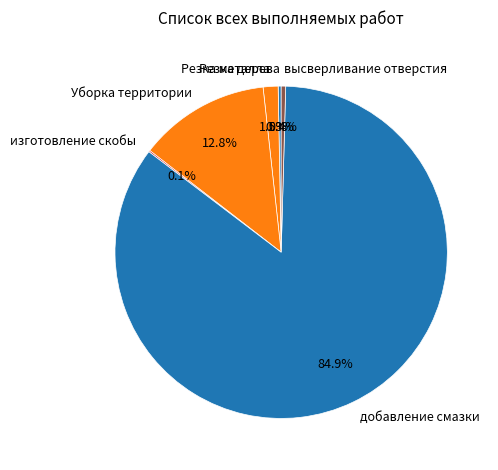

How much of the chart is everything except Резка металла?

98.5%